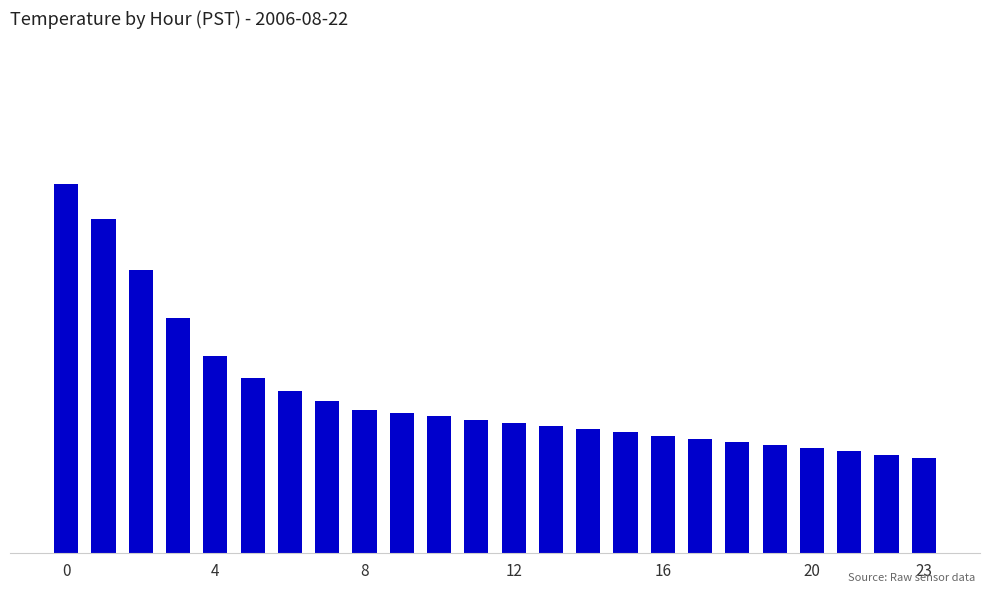

What is the label of the 7th bar from the right?

17